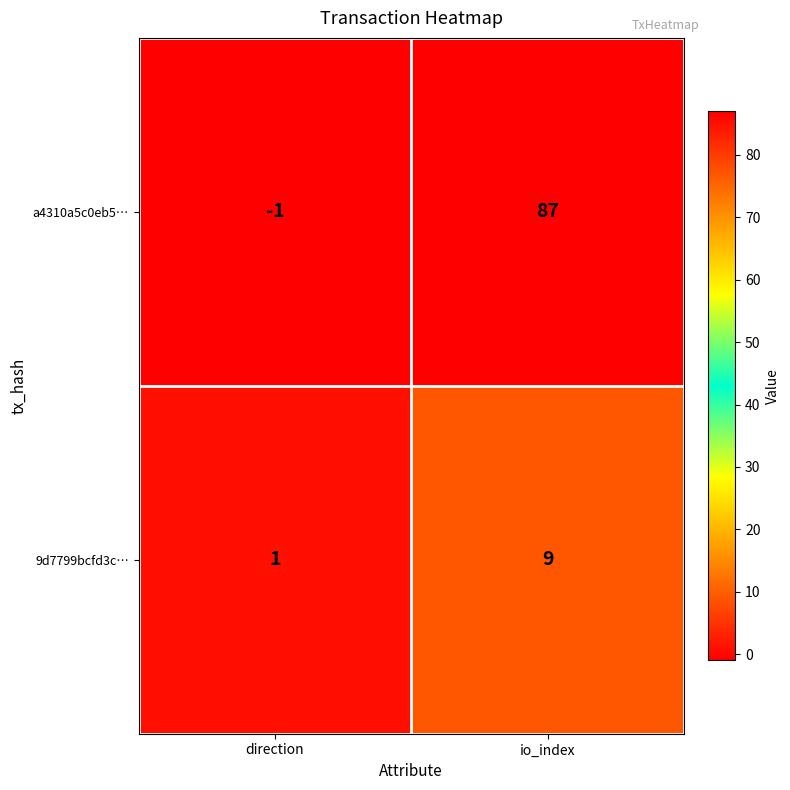

What is the greatest value displayed?

87